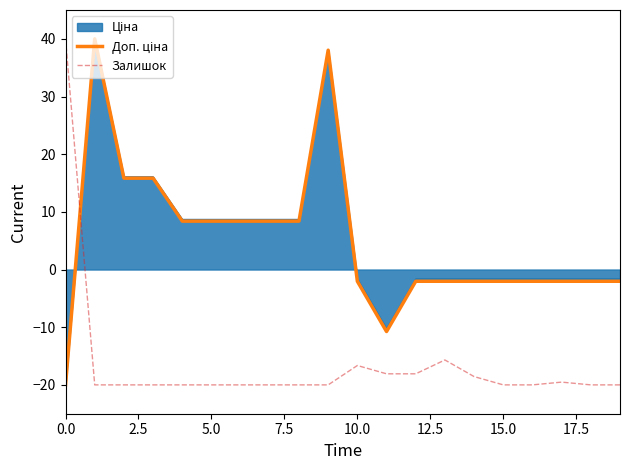

What is the greatest value displayed?

40.0